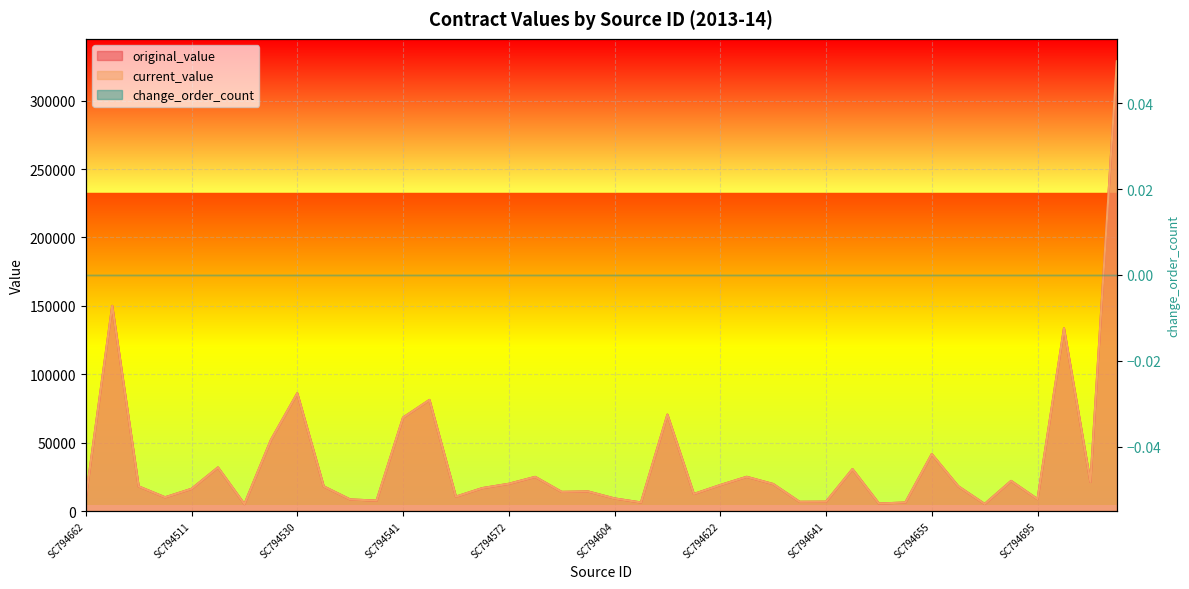

What is the greatest value displayed?

328791.5